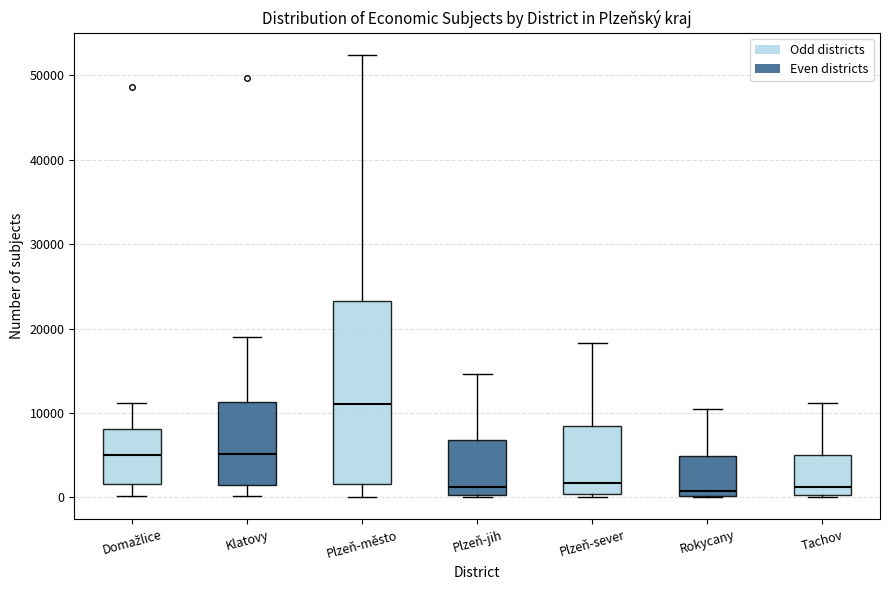

Reading left to right, transcribe this box plot: for each box, give where its median line is, the range the box spans, and where its two whiskers end, as read against the y-axis. The values are not printed on the chart, so give them approximately, as read against the axis.

Domažlice: median 5000, box 2000 to 8000, whiskers 0 to 11000
Klatovy: median 5000, box 2000 to 11000, whiskers 0 to 19000
Plzeň-město: median 11000, box 2000 to 23000, whiskers 0 to 52000
Plzeň-jih: median 1000, box 0 to 7000, whiskers 0 to 15000
Plzeň-sever: median 2000, box 0 to 8000, whiskers 0 (just below the box's lower edge) to 18000
Rokycany: median 1000, box 0 to 5000, whiskers 0 to 11000
Tachov: median 1000, box 0 to 5000, whiskers 0 to 11000